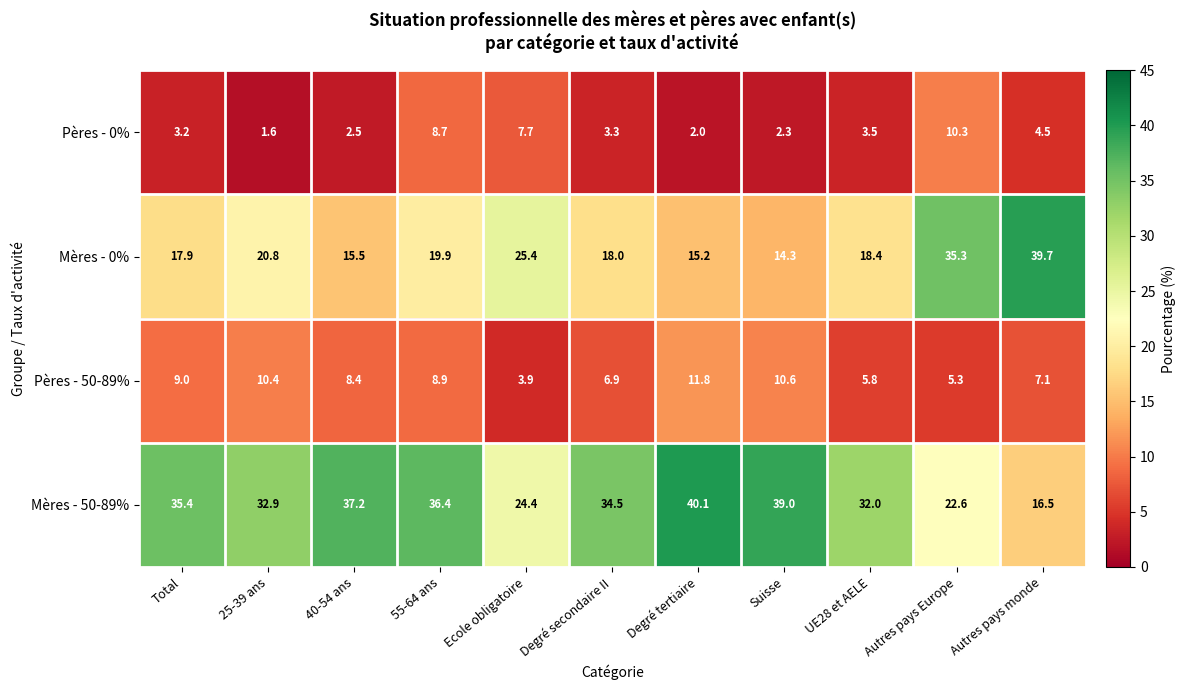

Which series changed the most between 25-39 ans and Ecole obligatoire?

Mères - 50-89%